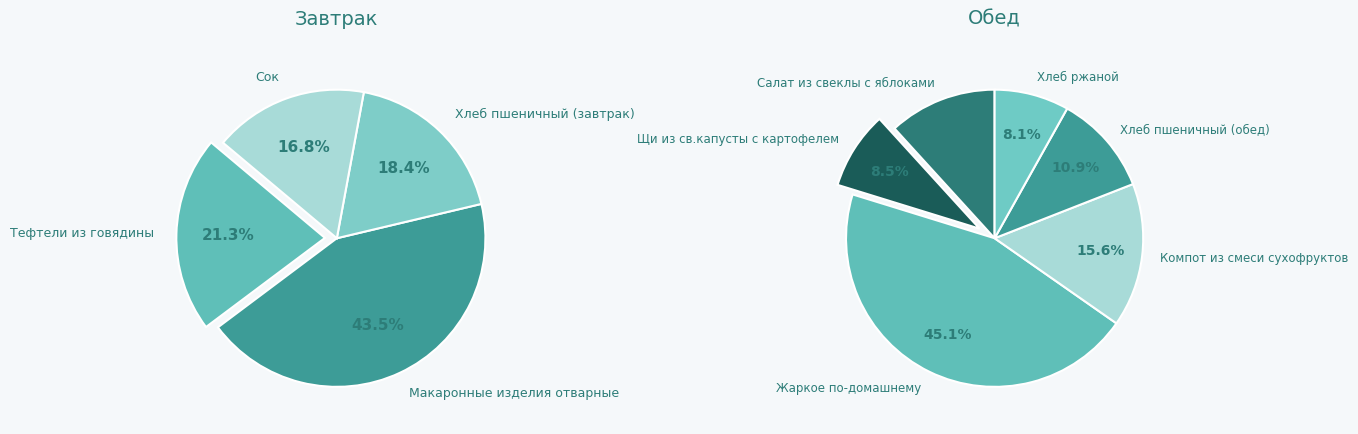

Between Салат из свеклы с яблоками and Хлеб ржаной, which is larger?

Салат из свеклы с яблоками